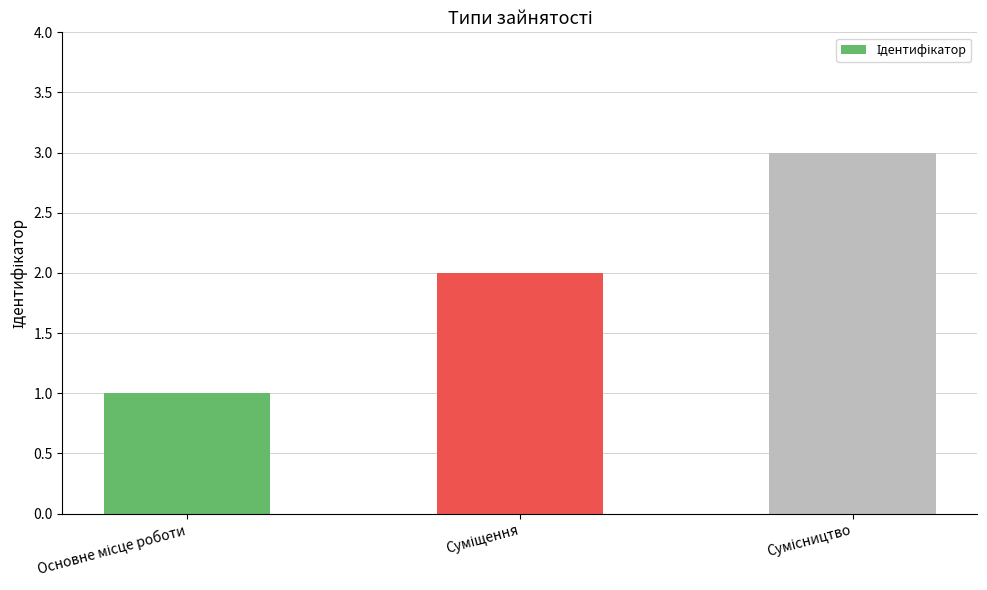

What is the sum of all values?

6